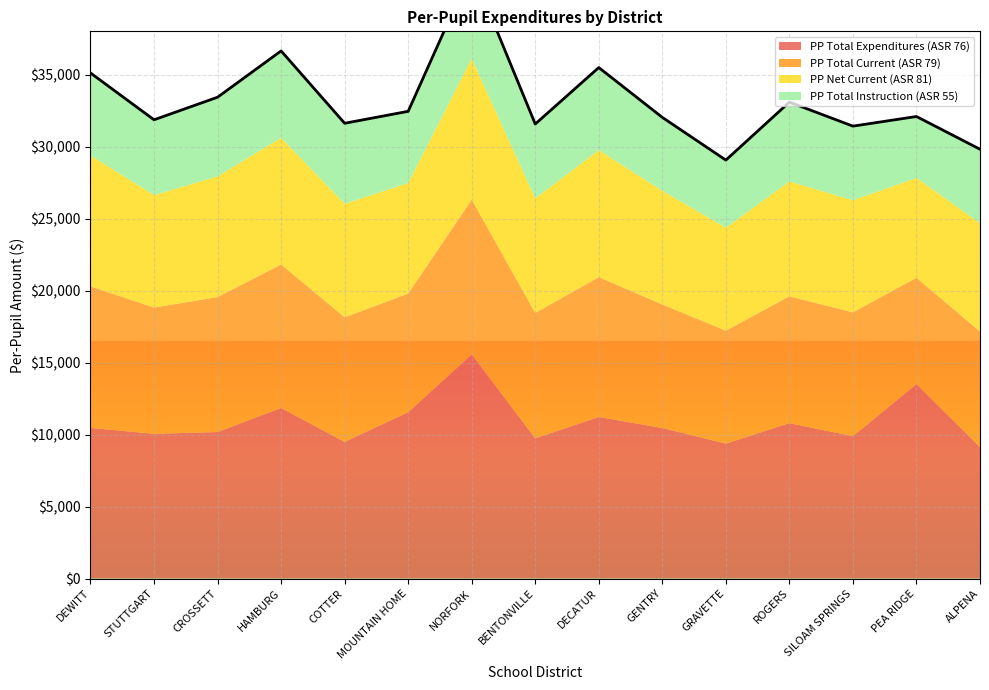

Reading left to right, list all the values displayed in this chart.

PP Total Expenditures (ASR 76): 10457.2	10049.9	10175.6	11843.5	9489.7	11548.6	15567.0	9735.5	11217.9	10451.9	9370.7	10790.1	9885.2	13502.5	9129.5
PP Total Current (ASR 79): 9828.2	8768.9	9370.0	9963.6	8653.3	8235.0	10744.9	8711.2	9711.2	8580.3	7842.6	8806.4	8596.5	7385.2	8022.1
PP Net Current (ASR 81): 9098.4	7806.7	8380.7	8800.9	7884.2	7682.5	9792.2	7953.6	8820.0	7899.1	7149.2	7978.4	7789.8	6928.0	7529.7
PP Total Instruction (ASR 55): 5724.1	5231.5	5497.3	6032.2	5588.1	4977.9	6182.3	5163.3	5735.2	5091.8	4694.6	5507.3	5143.9	4269.6	5130.4